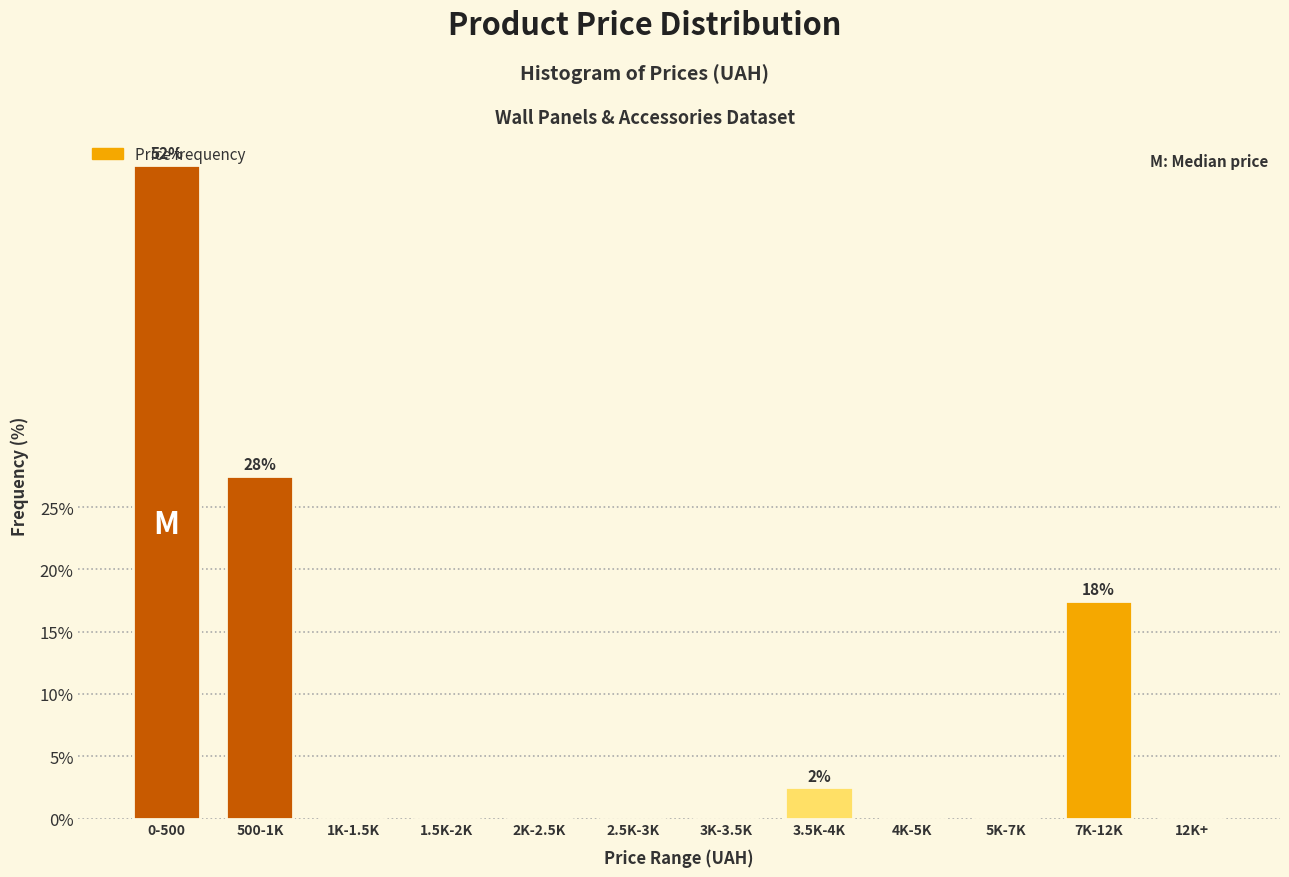

What is the change in value from 0-500 to 3K-3.5K?

-52.5